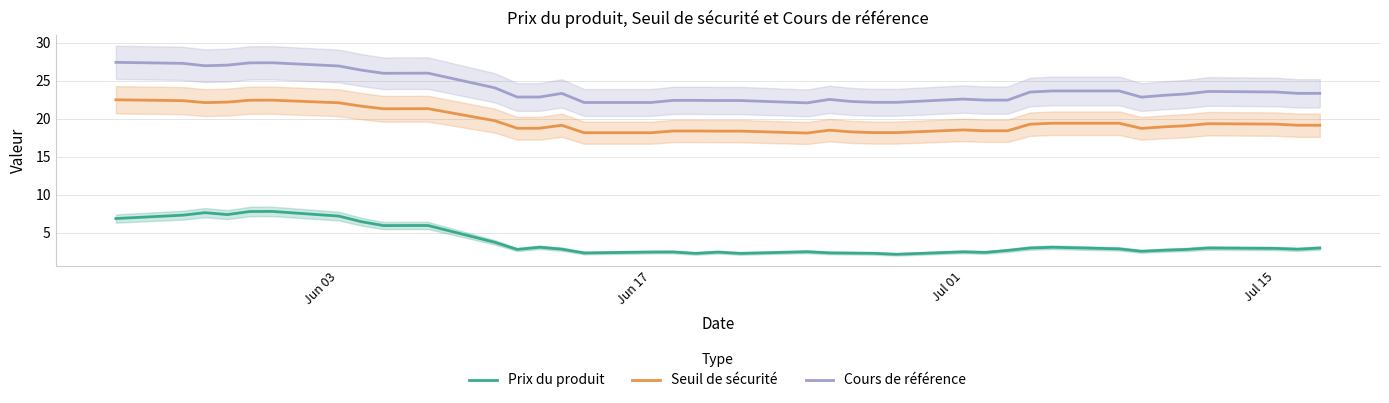

True or false: Cours de référence and Seuil de sécurité intersect in this chart.

False